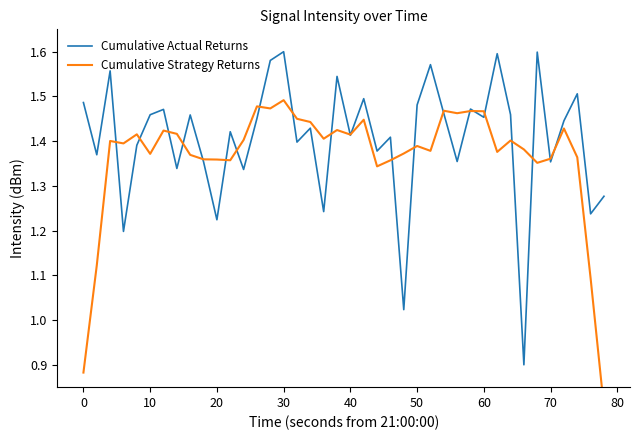

Which series has the largest range (max minus min)?

Cumulative Actual Returns